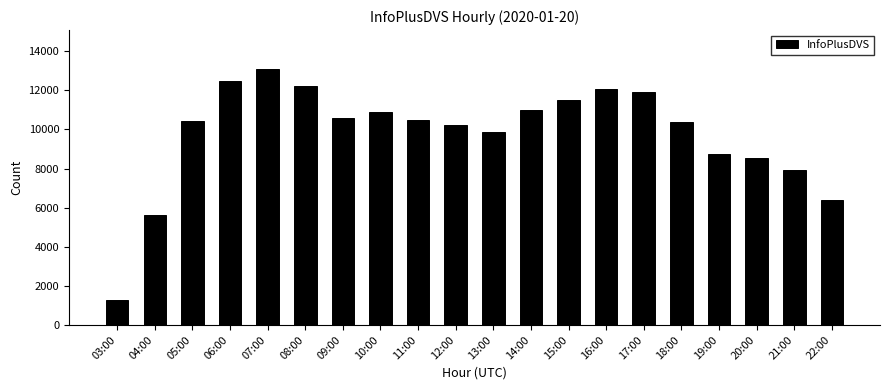

What is the average value?

9777